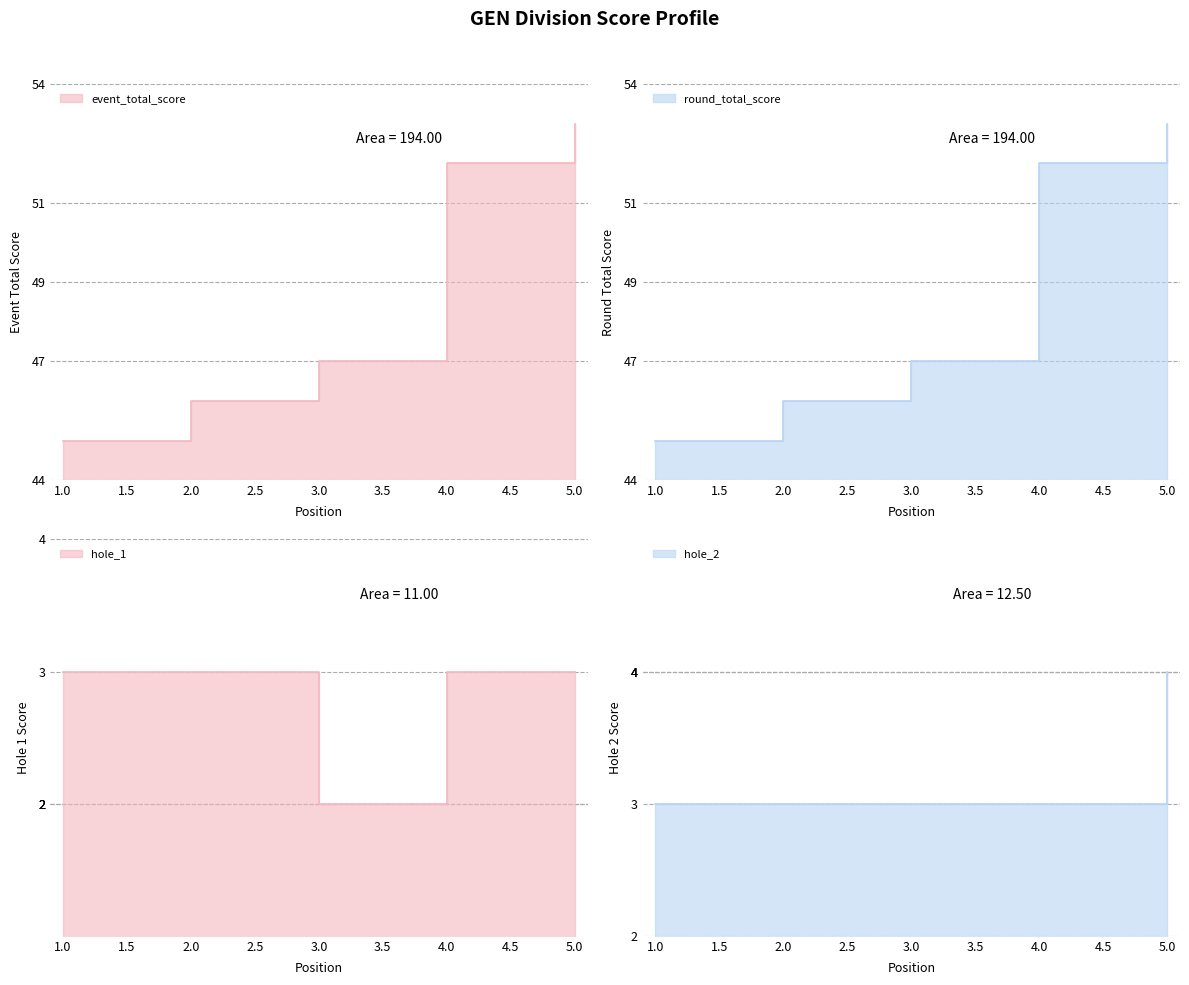

Which series has the largest total across all categories?

event_total_score